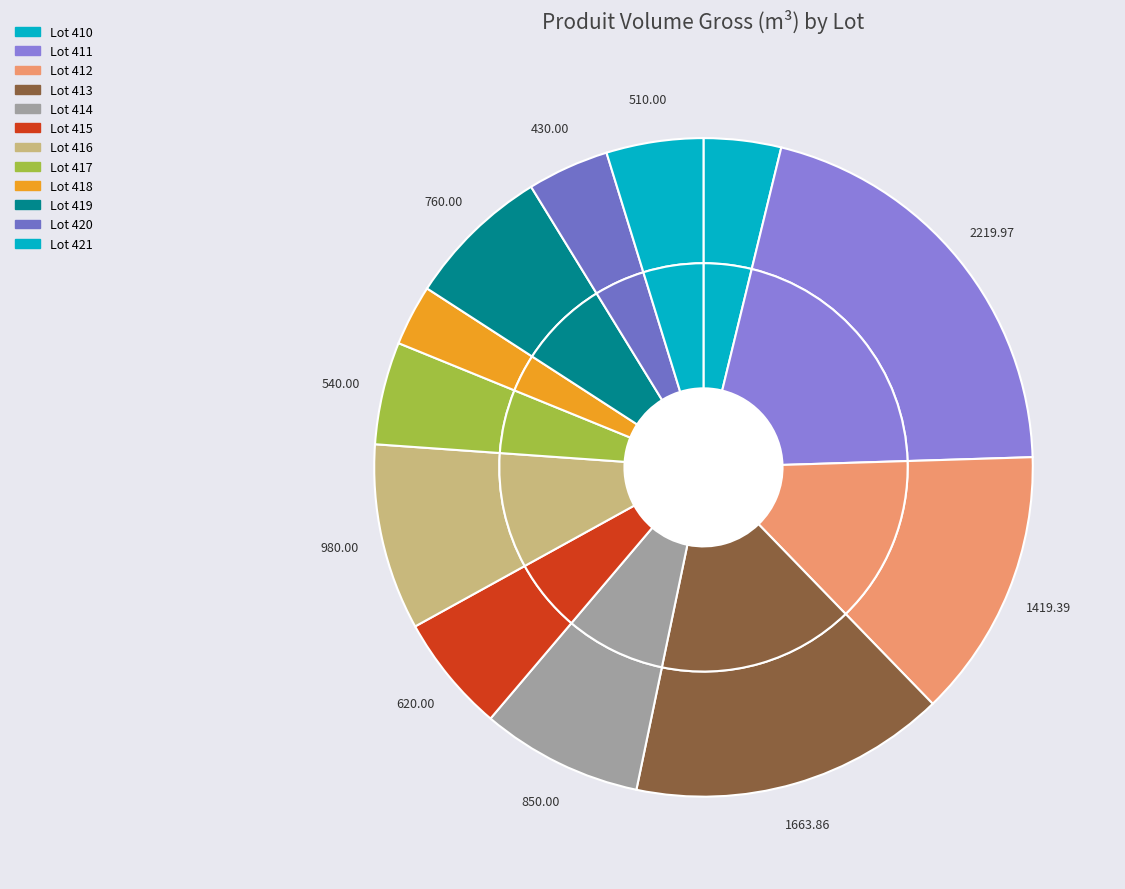

Is it true that 410 is 1% of the pie?

False